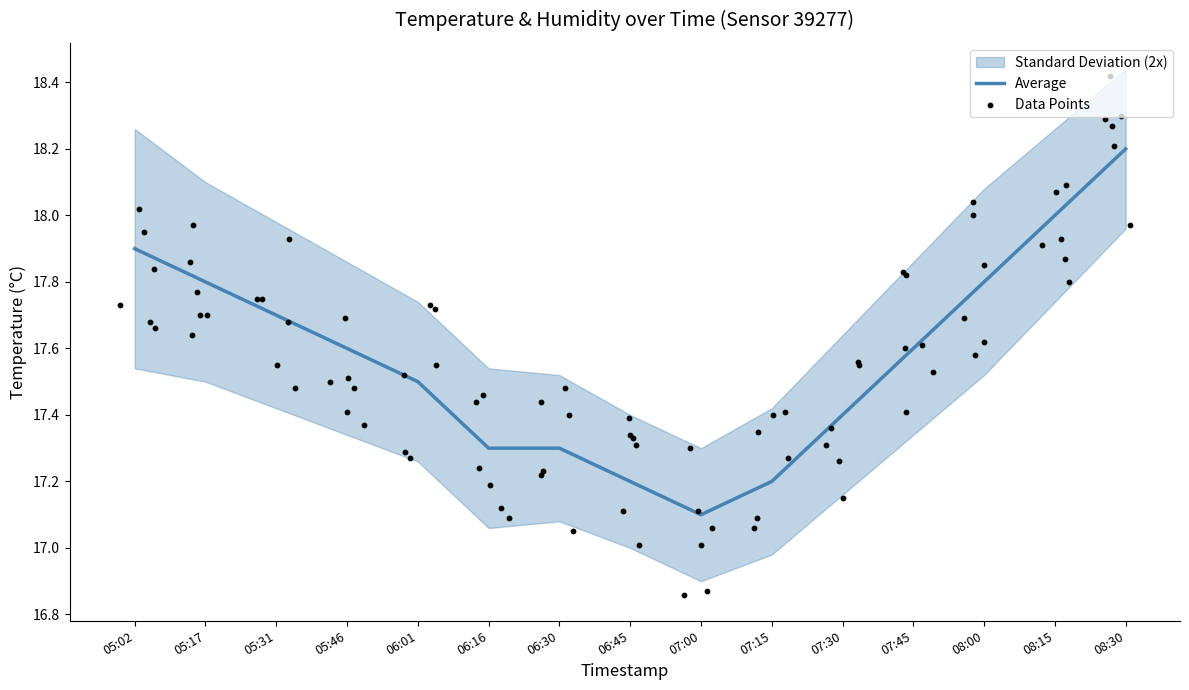

What is the change in value from 06:16 to 06:45?

-0.1